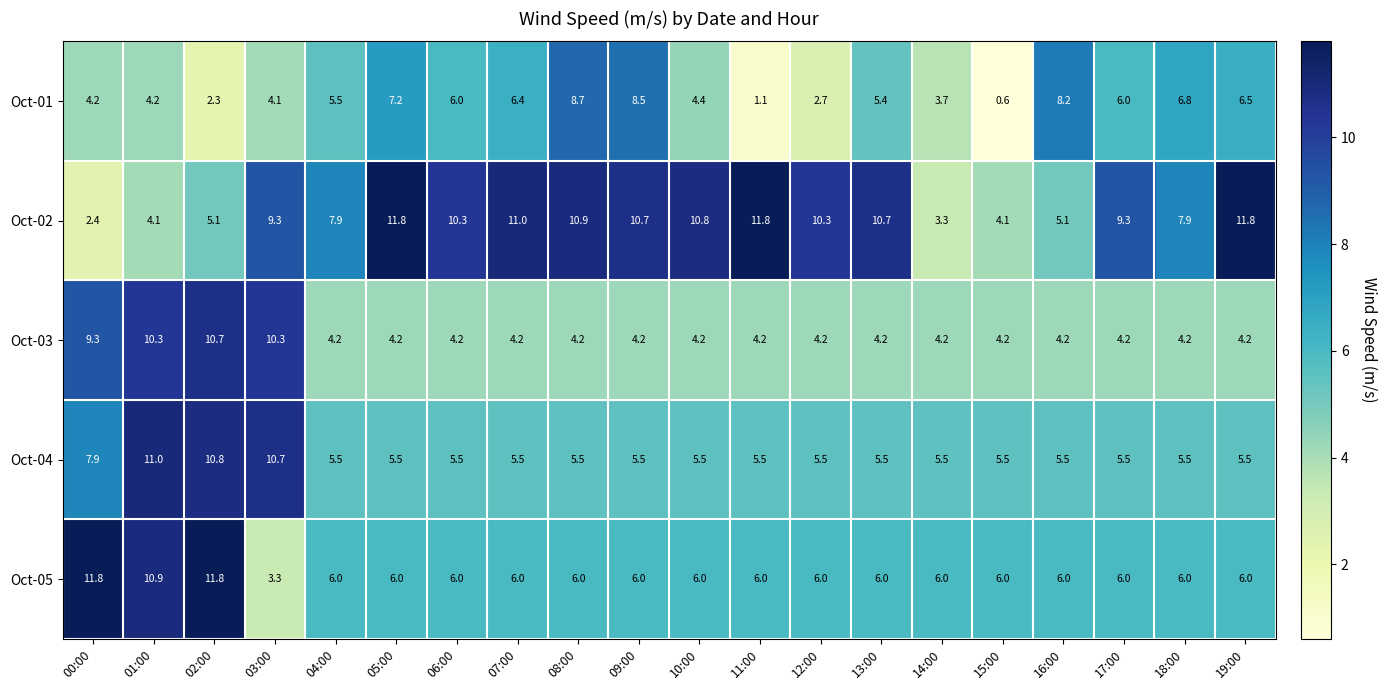

The Oct-04 series shows 5.5 at 17:00. True or false?

True